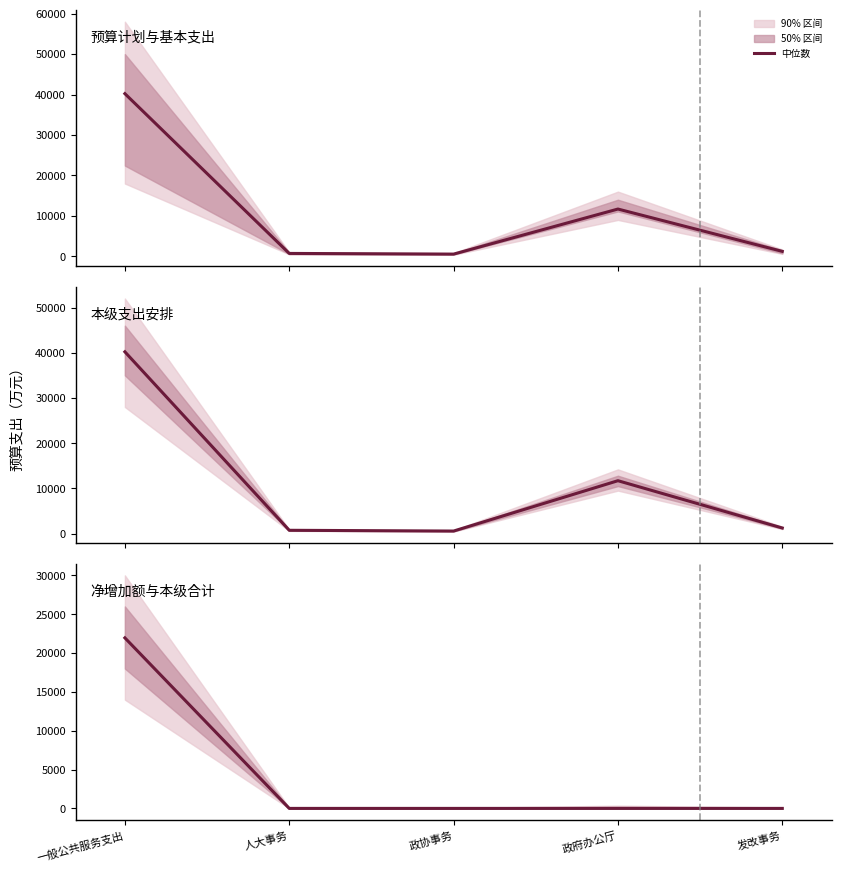

Reading left to right, transcribe all the data shown in this chart.

一般公共服务支出=21955.7	人大事务=0.0	政协事务=0.0	政府办公厅=0.0	发改事务=0.0